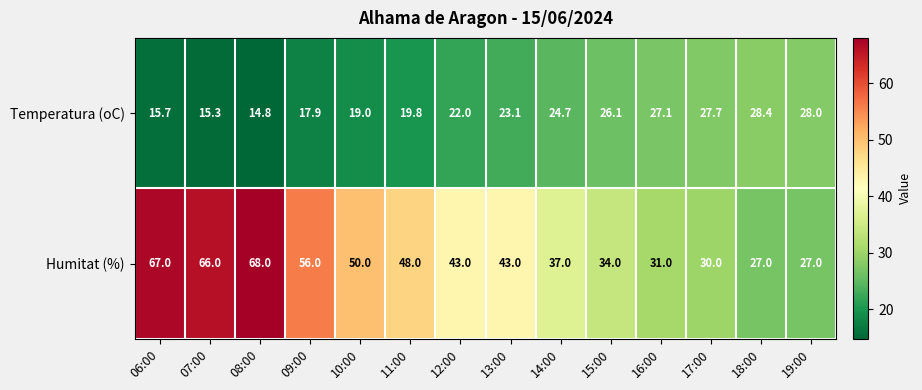

Which series has the largest range (max minus min)?

Humitat (%)